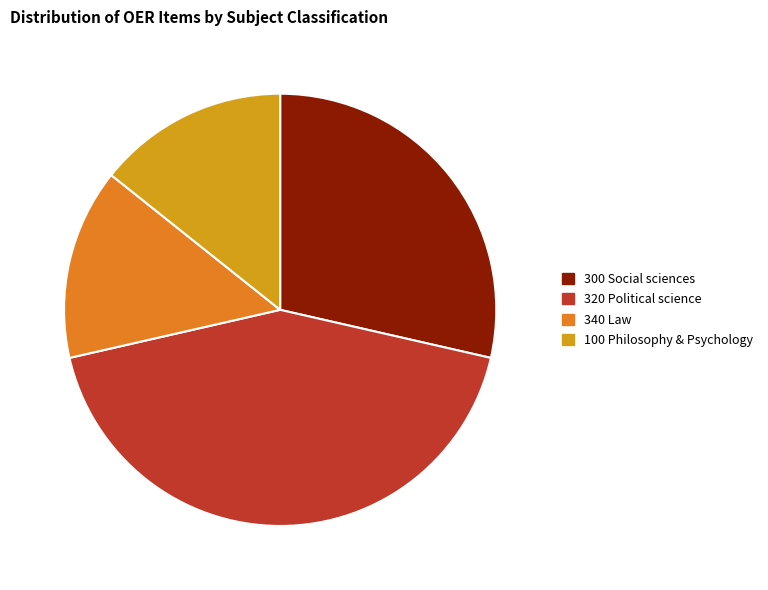

Is there a majority slice in this chart?

No